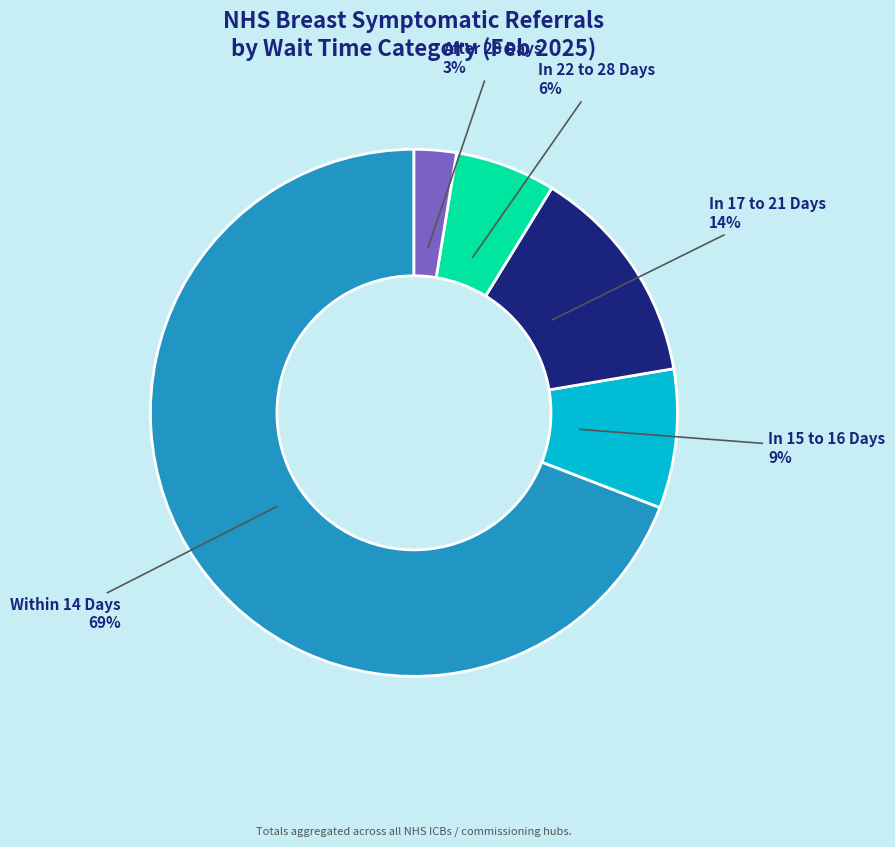

Rank the categories by value from highest to lowest.

Within 14 Days, In 17 to 21 Days, In 15 to 16 Days, In 22 to 28 Days, After 28 Days